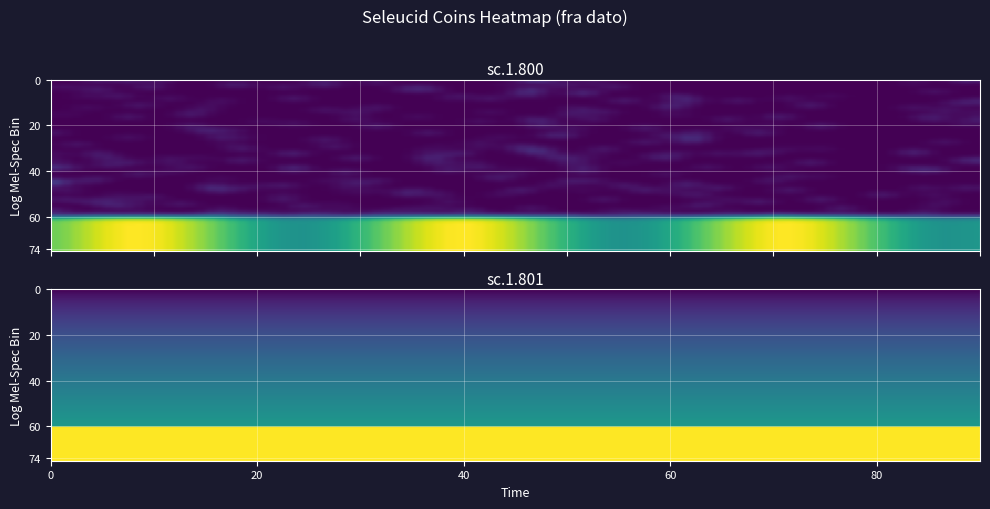

True or false: sc.1.801 has a value of -329 at 10.

False